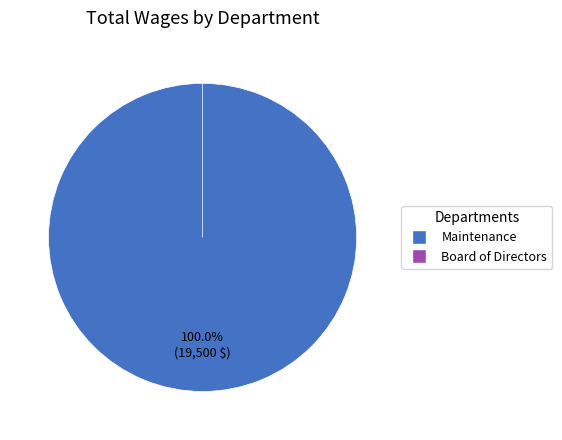

What is the majority slice?

Maintenance